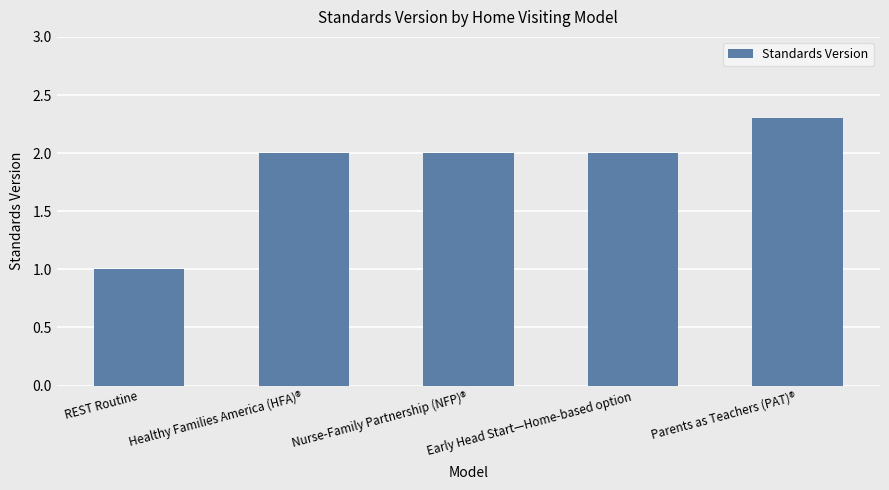

What position from the right is Parents as Teachers (PAT)®?

1